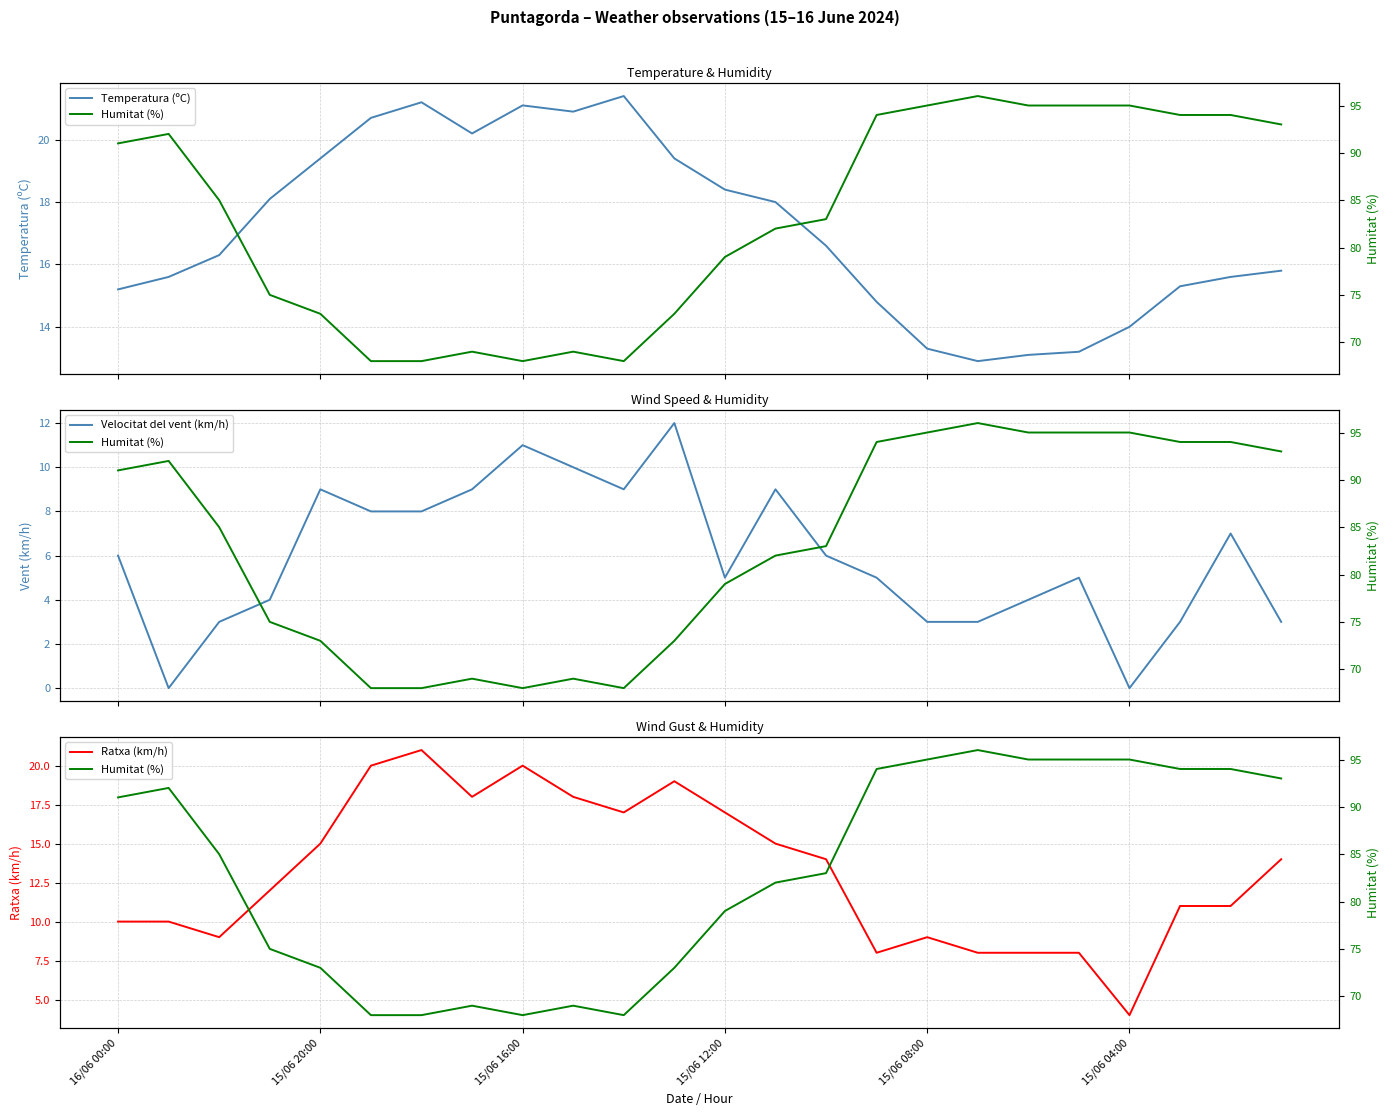

True or false: Ratxa (km/h) has a value of 3 at 15/06 08:00.

False